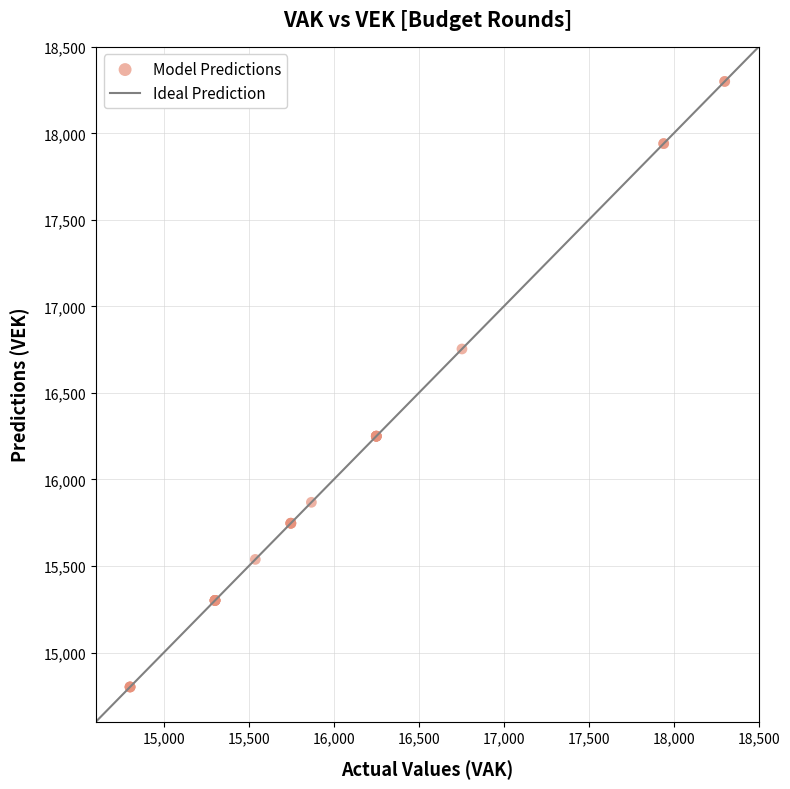

What Y value in the scatter plot is closest to 16550?

16754